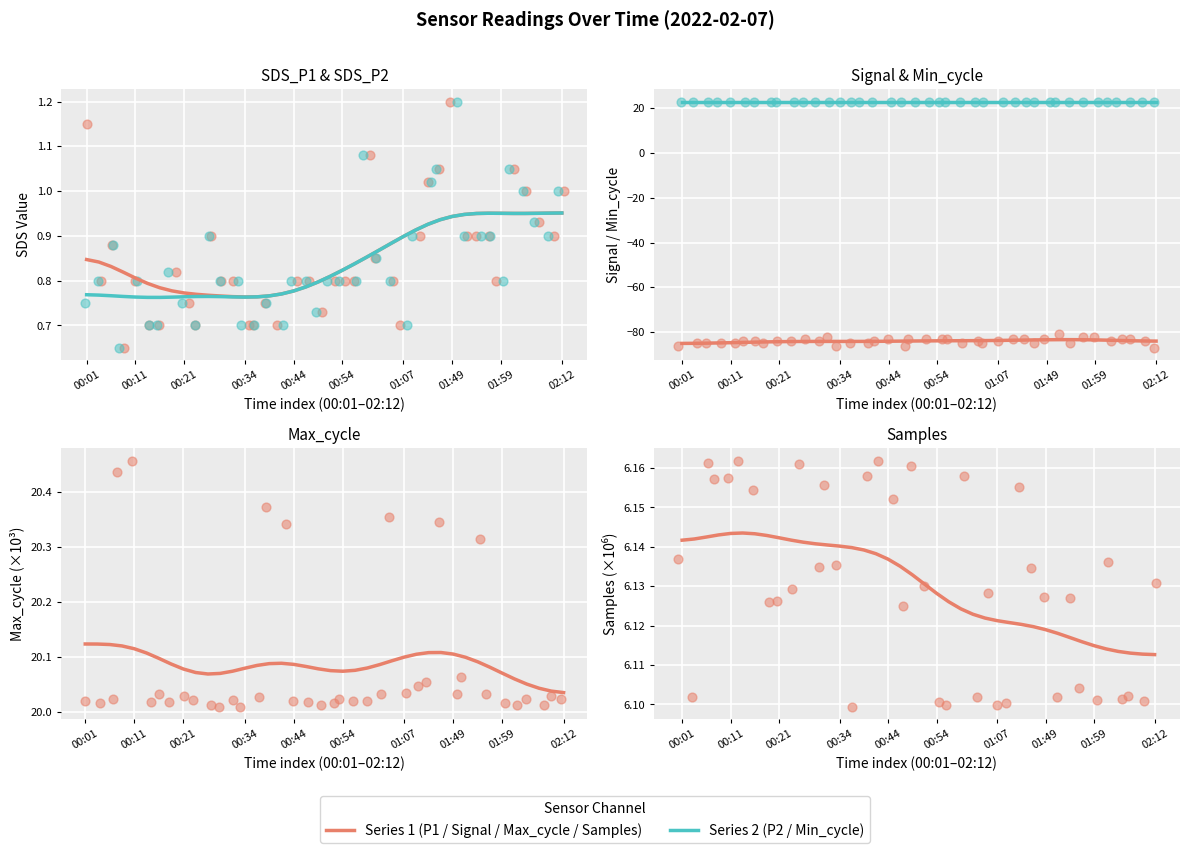

Which series contains the highest Y value?

SDS_P2 / Min_cycle